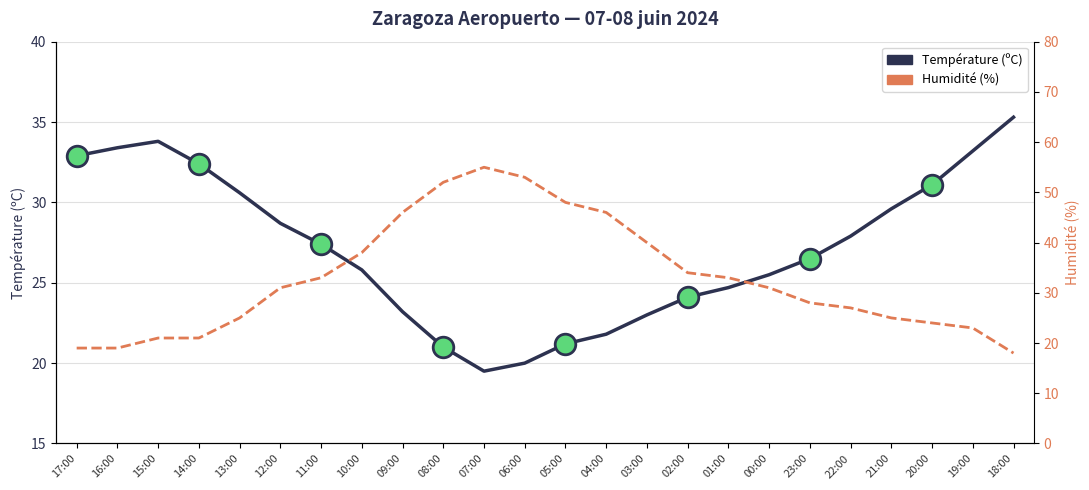

At which category is the sum across all series the highest?

07:00